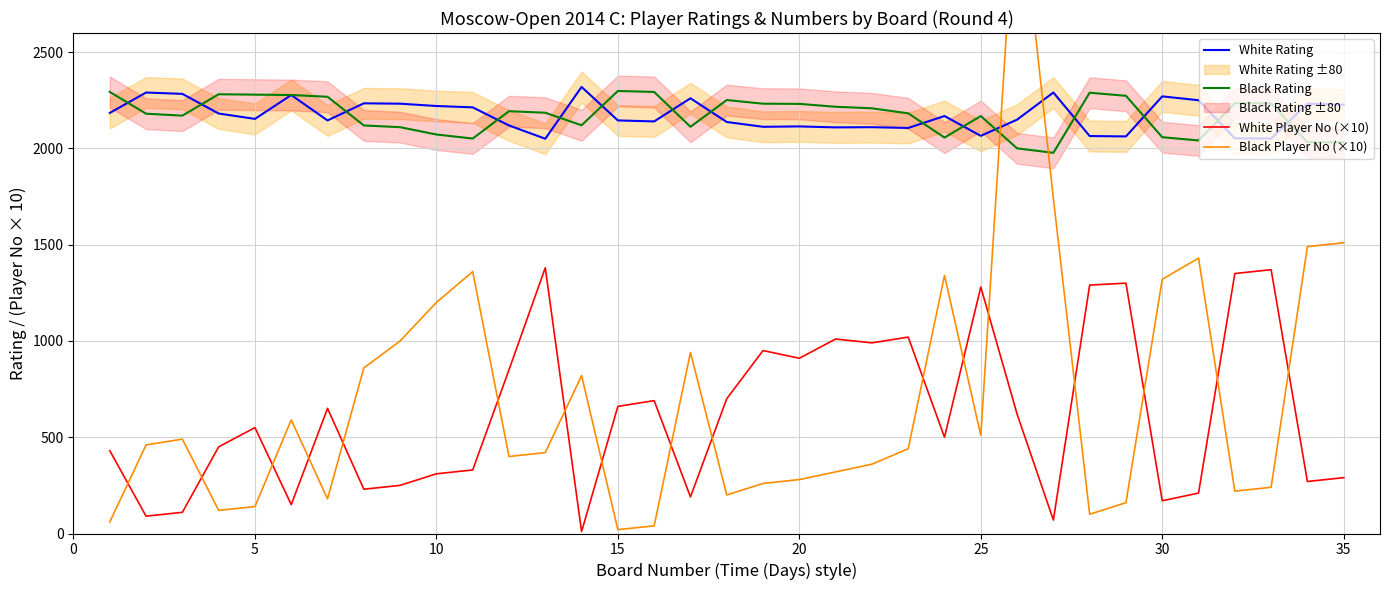

True or false: White Rating and White Player No (×10) cross at least once.

False